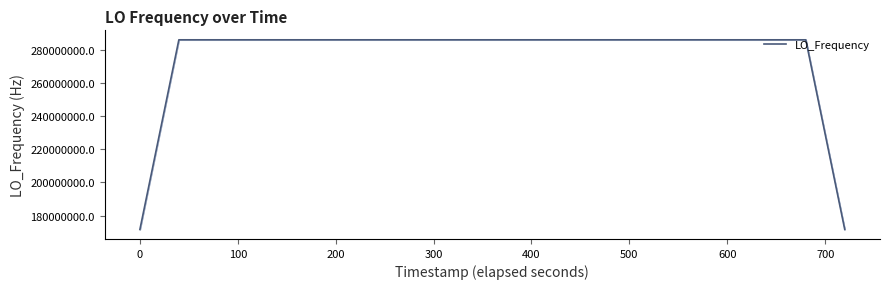

What is the minimum value shown in the chart?

171647279.3